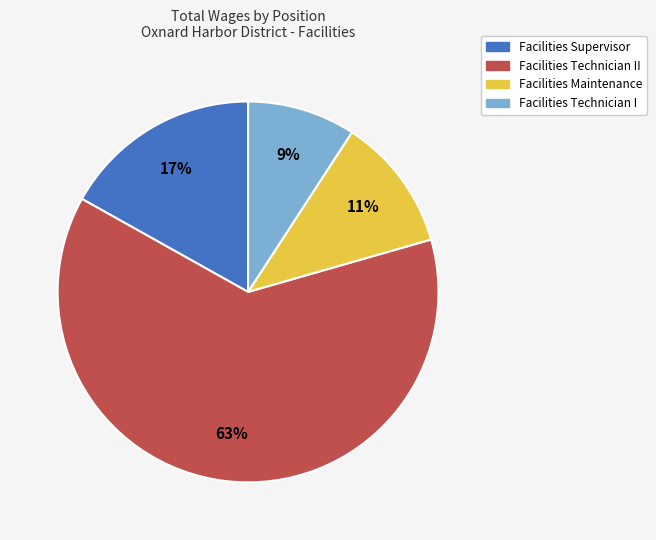

Does any single category account for the majority?

Yes